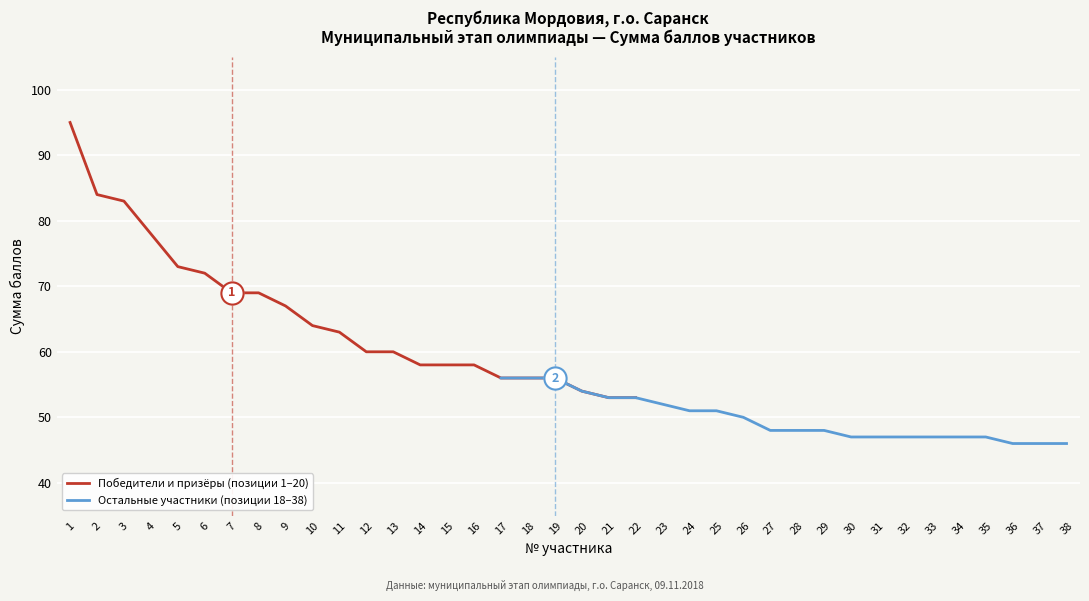

How many values in the Победители и призёры (позиции 1–20) series are below 63?

11